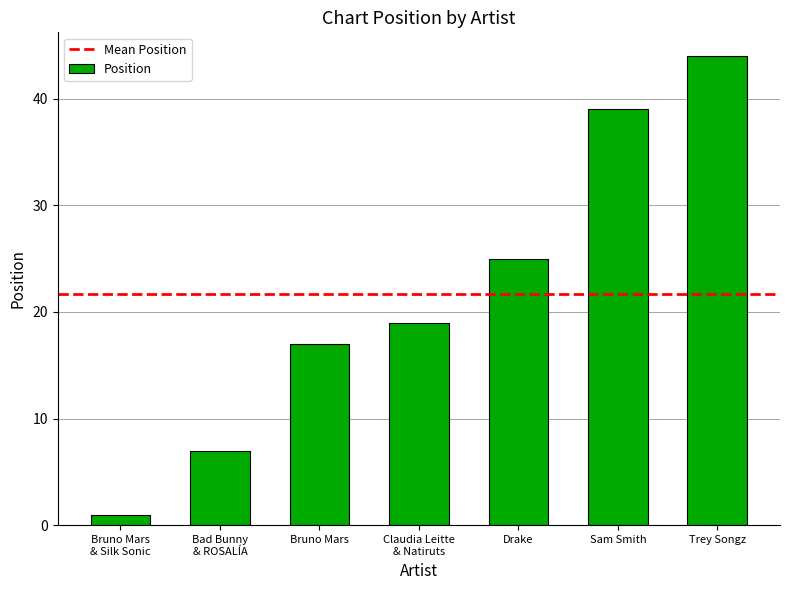

What is the difference between the maximum and minimum values?

43